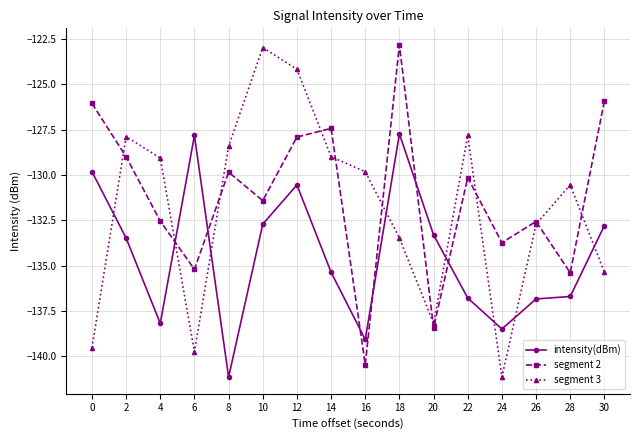

List the series in order of their overall mean, highest first.

segment 2, segment 3, intensity(dBm)